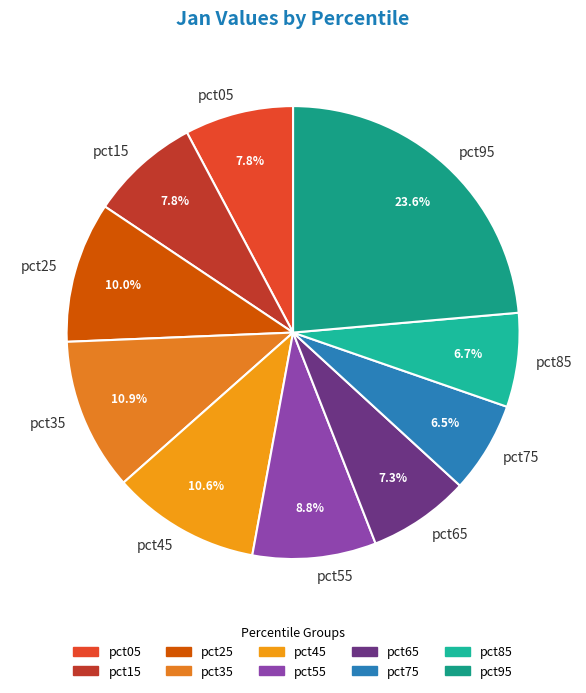

Does pct75 represent more than half of the total?

No